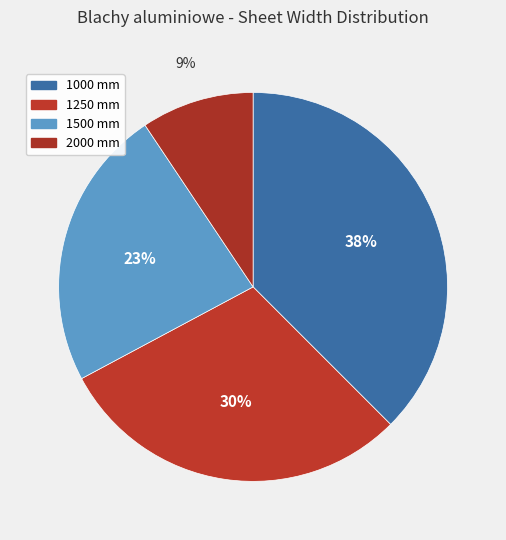

Count the number of slices in the pie.

4